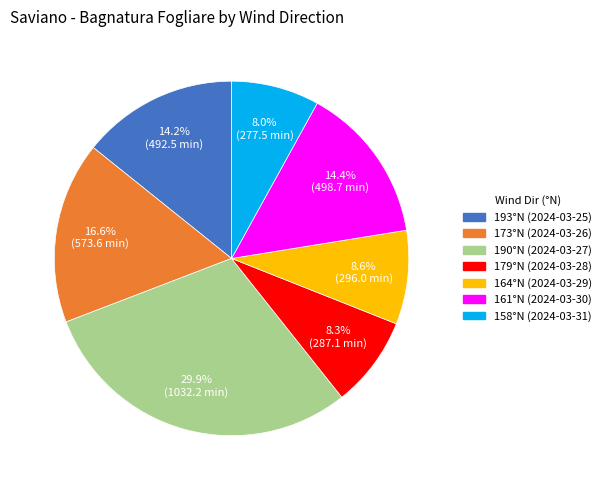

Is there a majority slice in this chart?

No